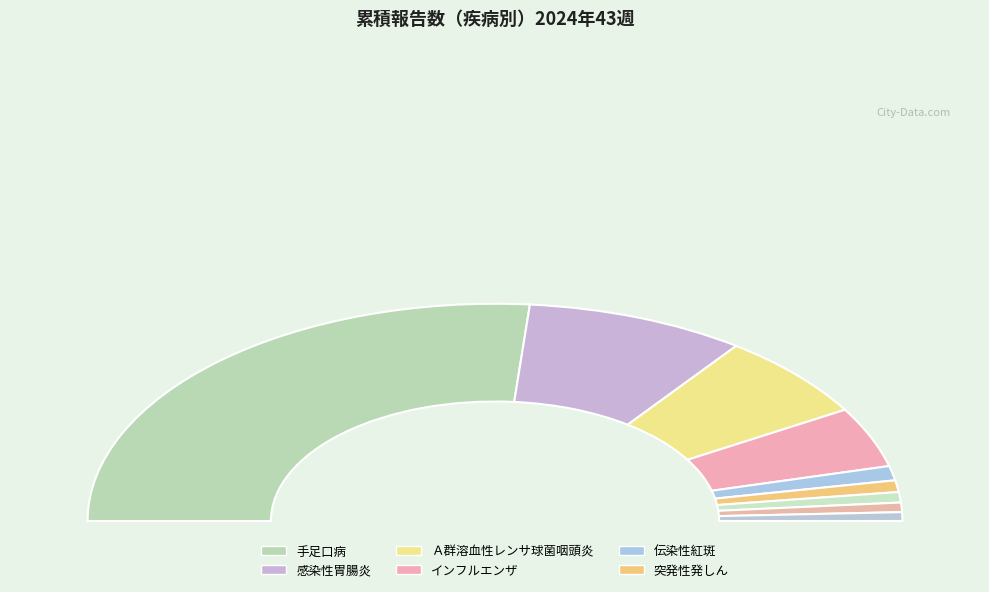

Rank the categories by value from highest to lowest.

手足口病, 感染性胃腸炎, Ａ群溶血性レンサ球菌咽頭炎, インフルエンザ, 伝染性紅斑, 突発性発しん, ＲＳウイルス感染症, 咽頭結膜熱, 水痘